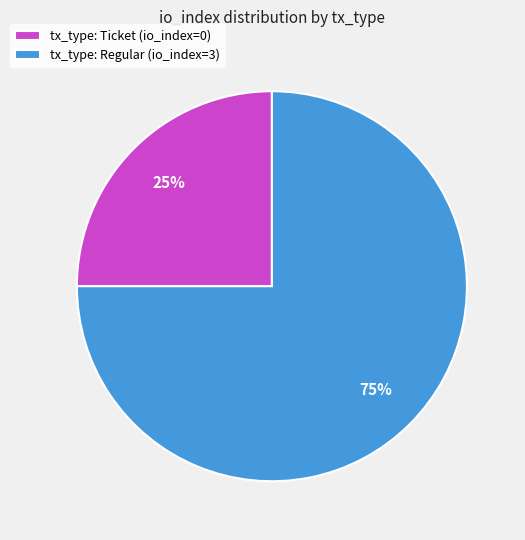

Which slice is the smallest?

tx_type: Ticket (io_index=0)